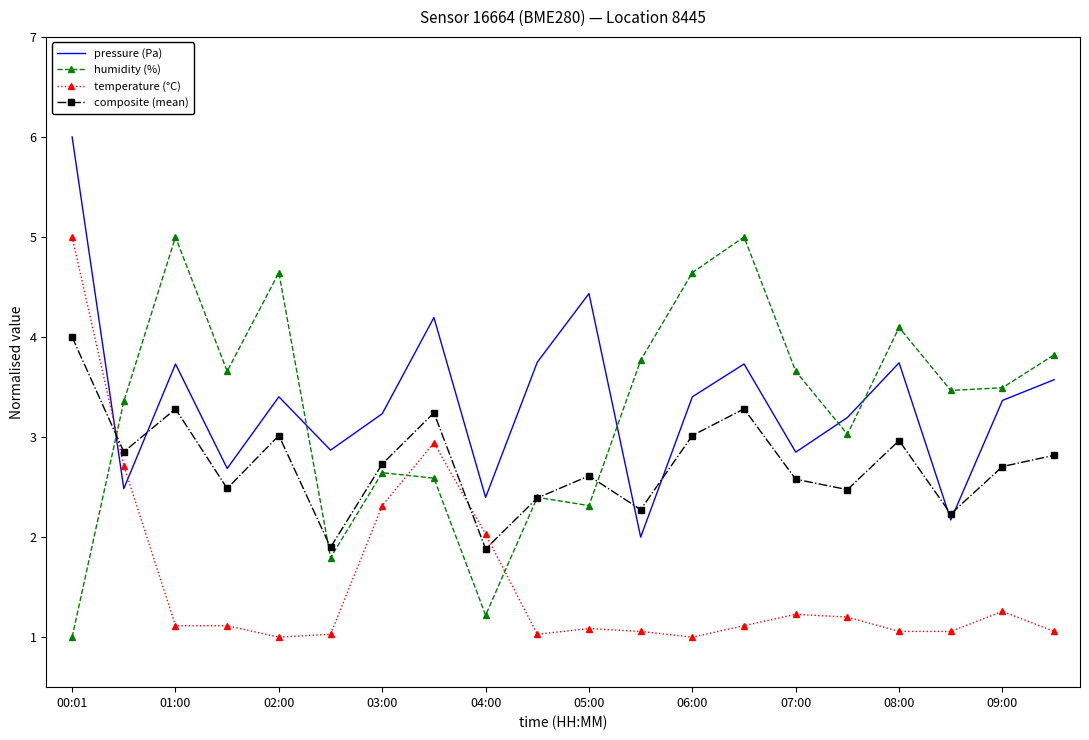

What are all the series names shown in the legend?

pressure (Pa), humidity (%), temperature (°C), composite (mean)